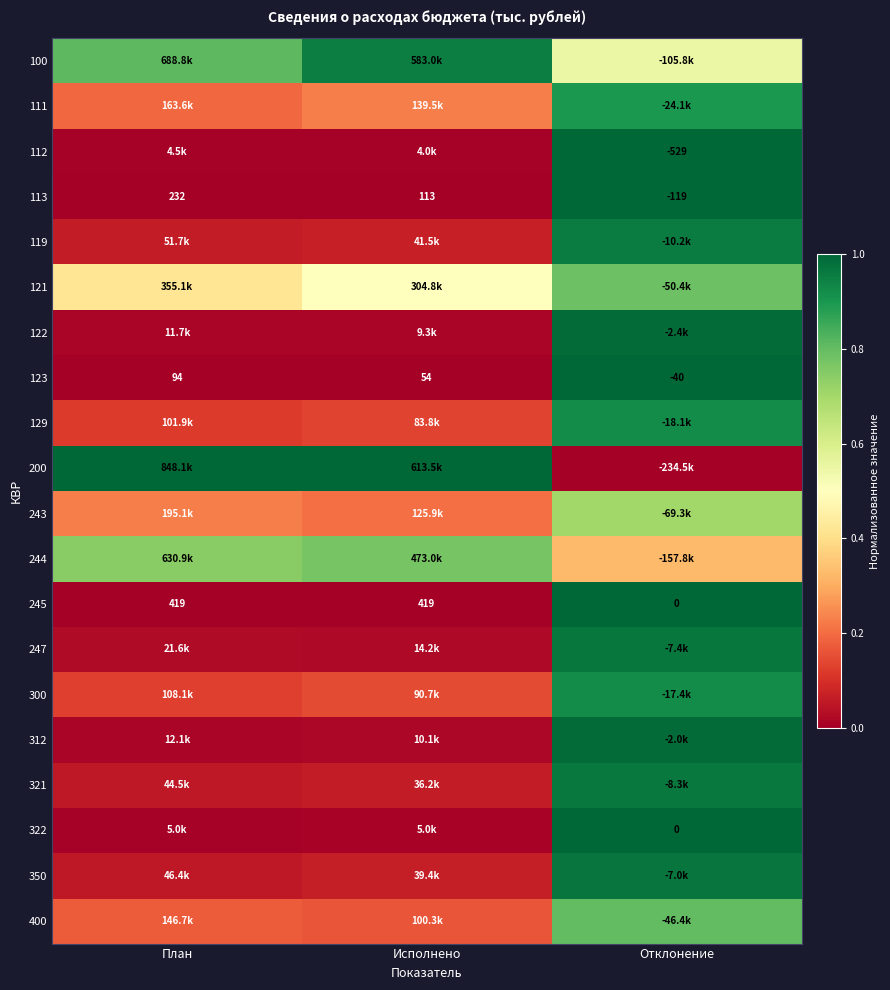

At which label does 123 reach its peak?

План